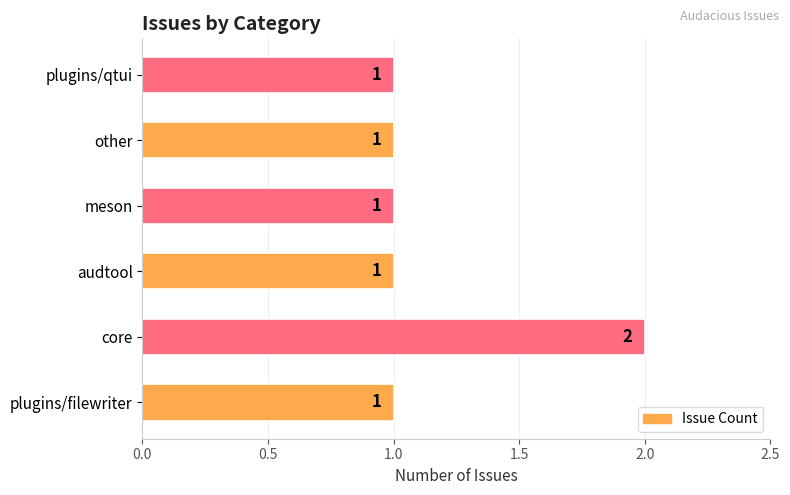

Count the number of data series in this chart.

1